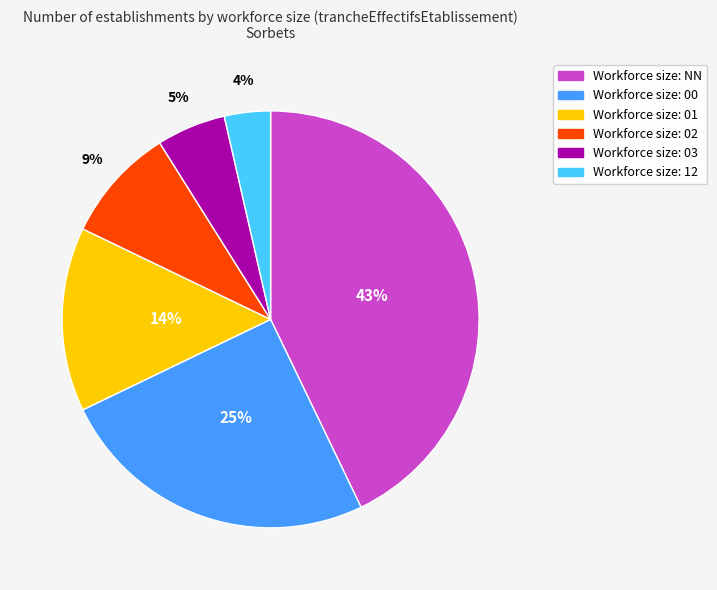

To the nearest percent, what is the difference between the largest and smallest slice percentages?

39%